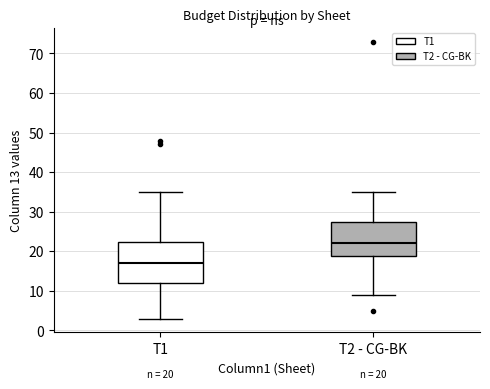

Which box has the lowest median line?

T1